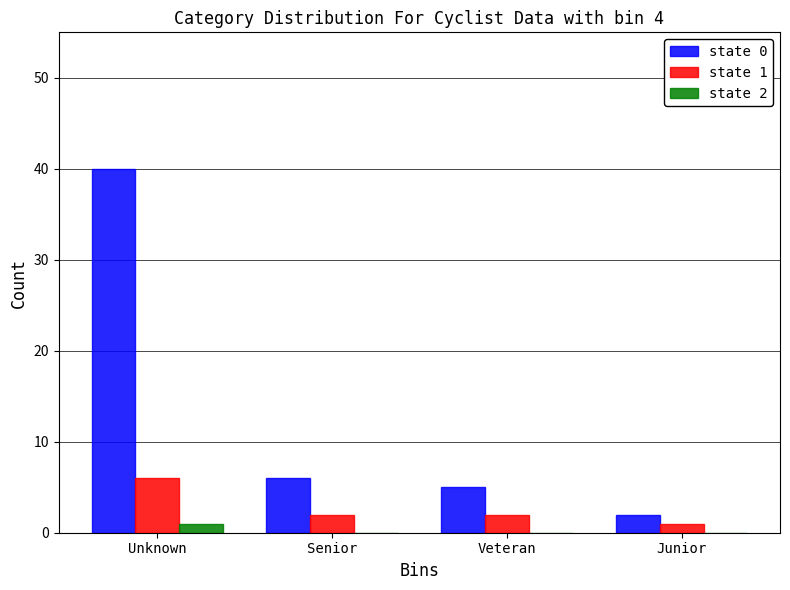

Reading left to right, transcribe all the data shown in this chart.

state 0: Unknown=40	Senior=6	Veteran=5	Junior=2
state 1: Unknown=6	Senior=2	Veteran=2	Junior=1
state 2: Unknown=1	Senior=0	Veteran=0	Junior=0